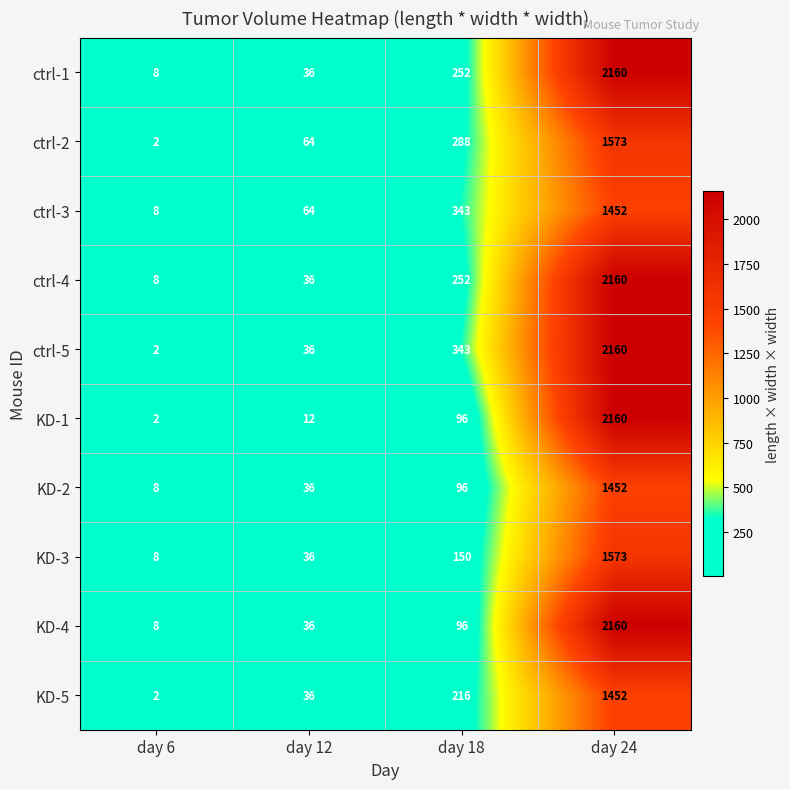

At how many categories does at least one series exceed 378?

1